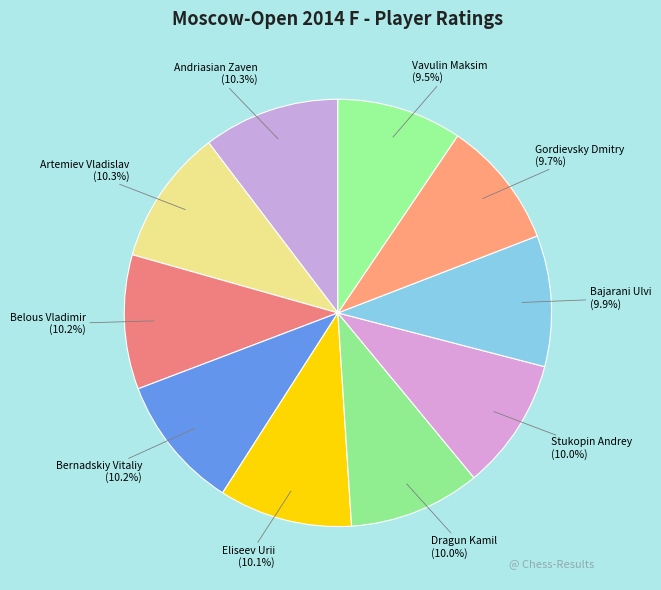

Does any single category account for the majority?

No